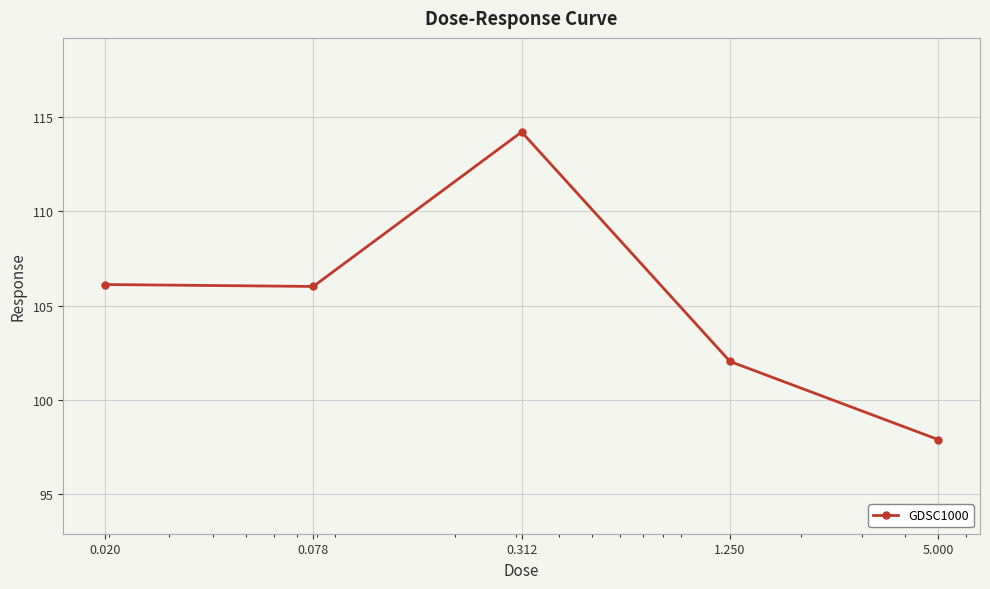

What is the sum of all values?

526.3